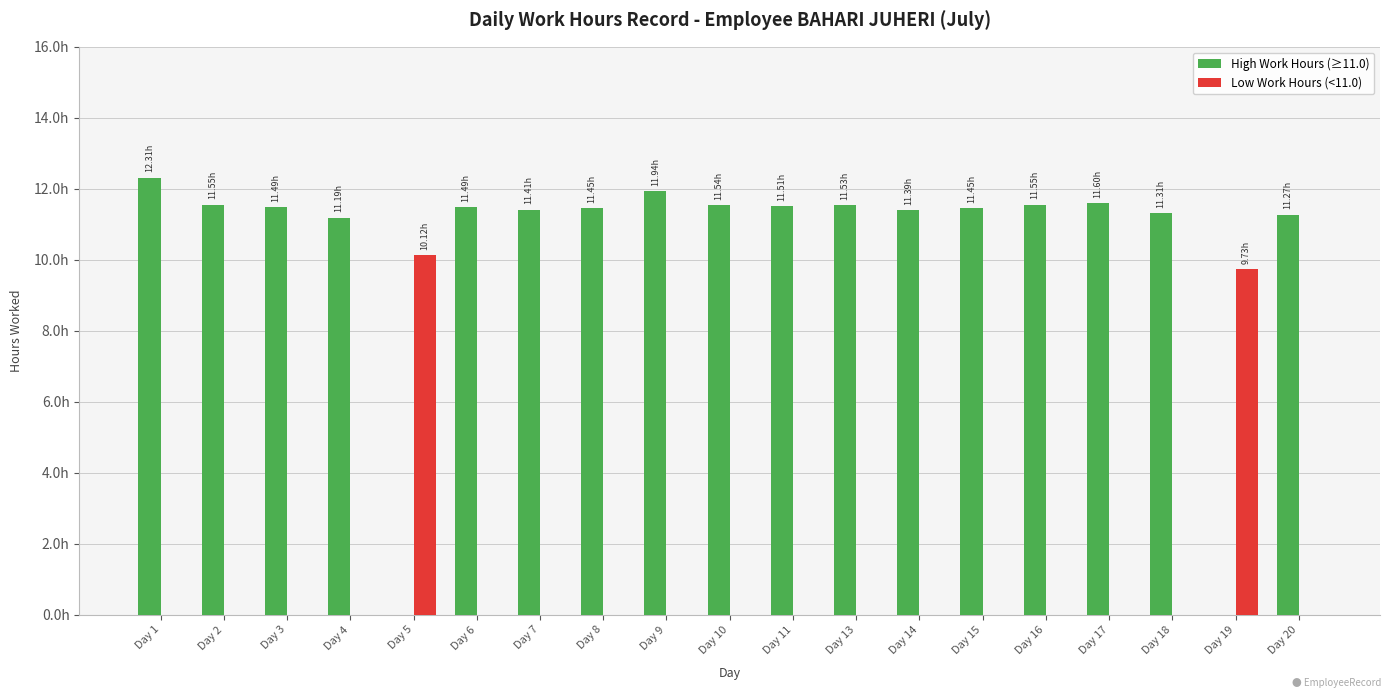

Which series has the largest range (max minus min)?

High Work Hours (≥11.0)